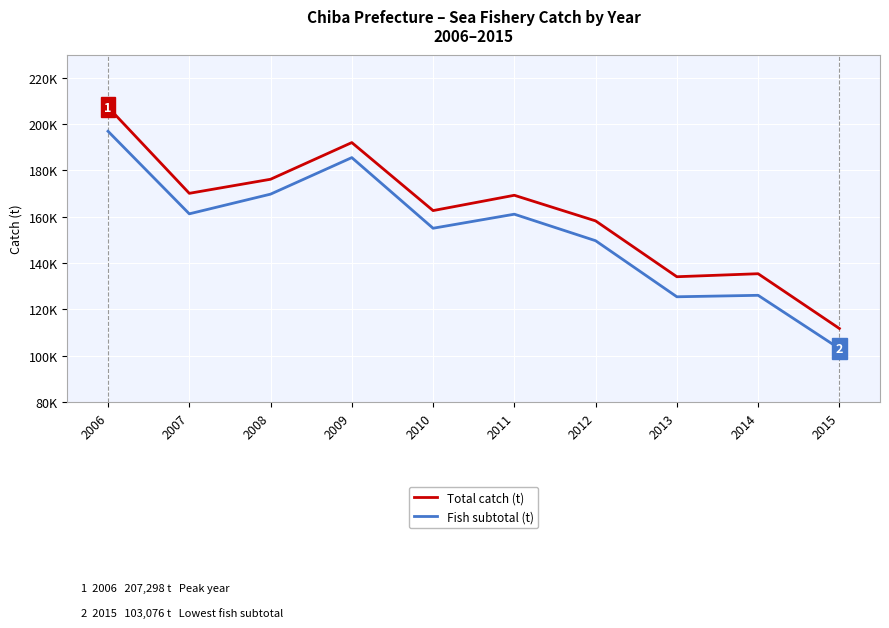

True or false: Fish subtotal (t) and Total catch (t) intersect in this chart.

False